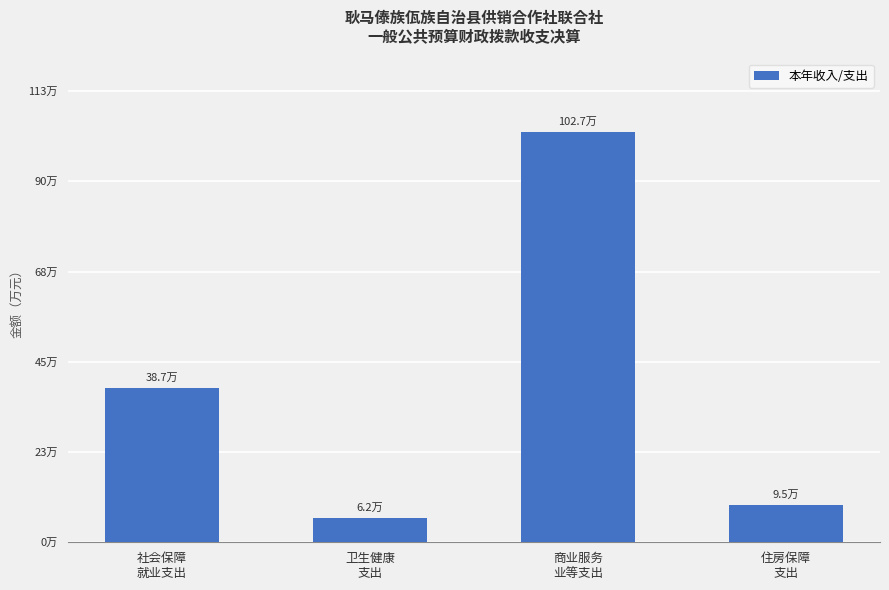

What is the label of the 4th bar from the left?

住房保障
支出